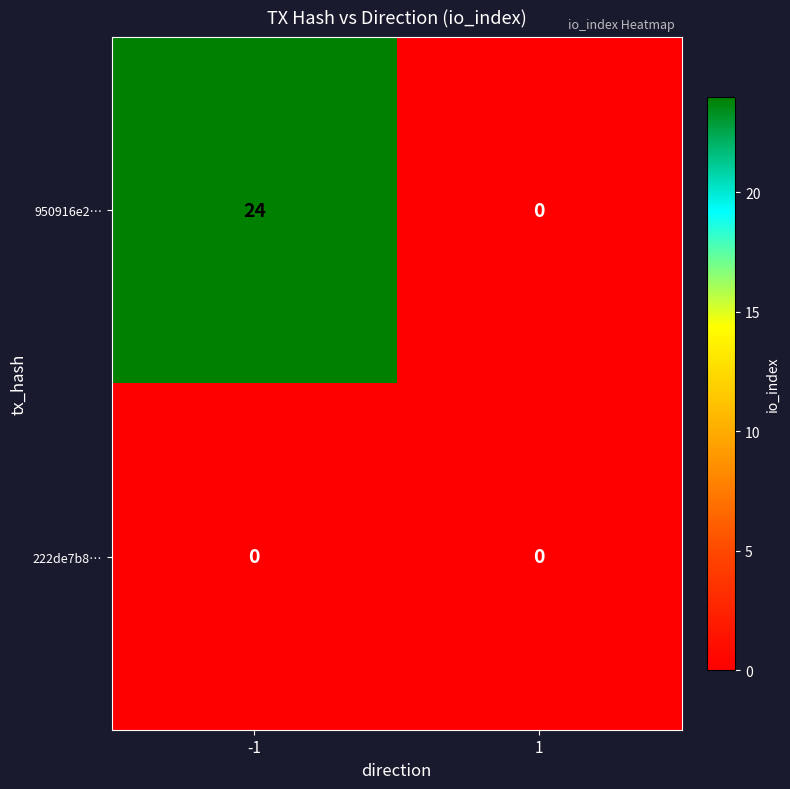

What is the maximum value shown in the chart?

24